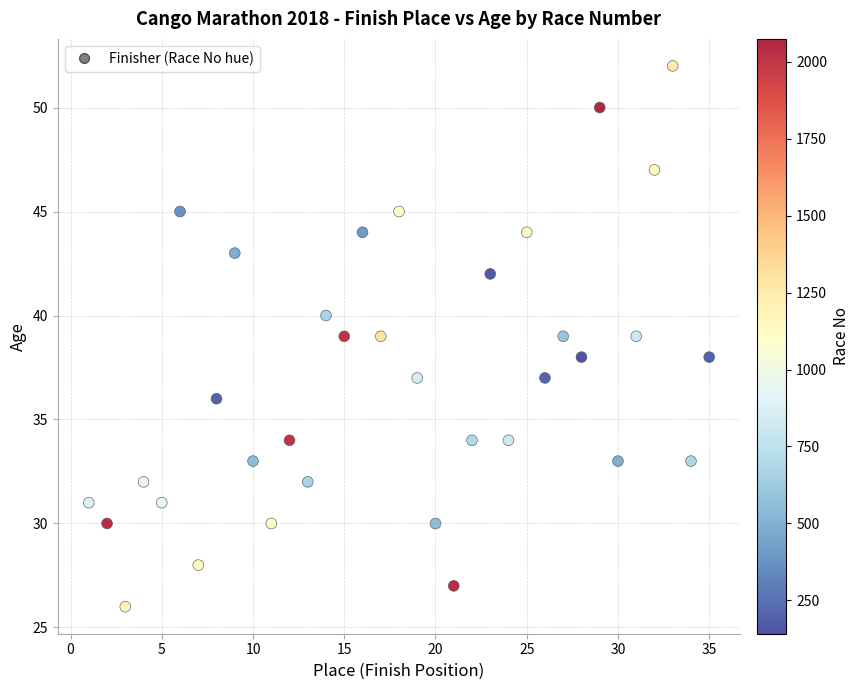

What is the range of Y values (max minus min)?

26